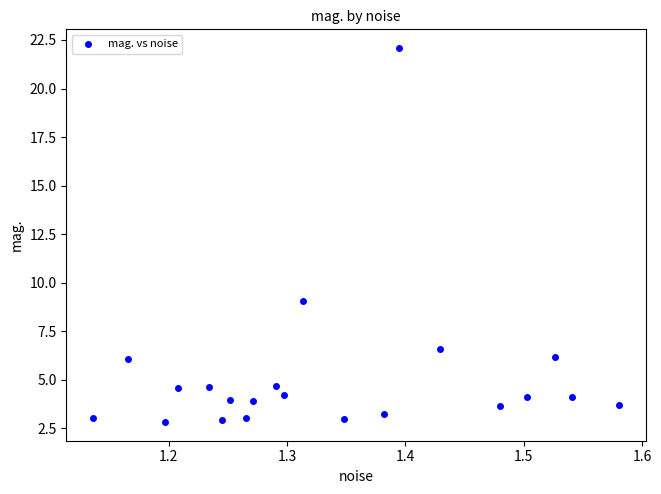

What Y value in the scatter plot is closest to 12?

9.0